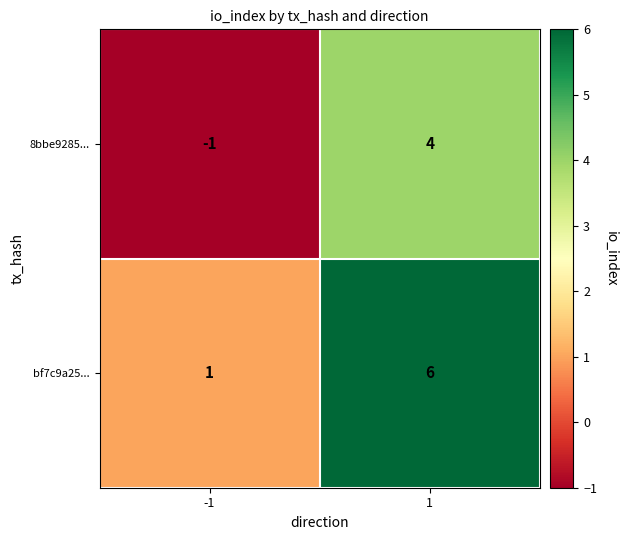

Rank the series at 1 from lowest to highest value.

8bbe9285..., bf7c9a25...